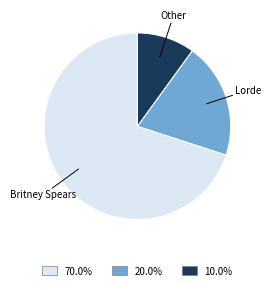

How many slices are in this pie chart?

3